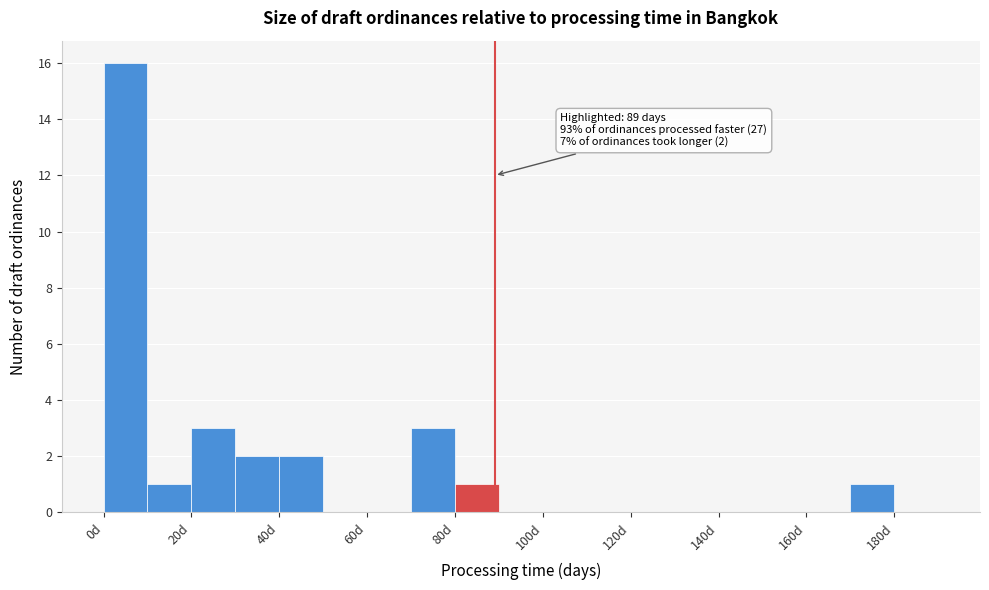

Over which range of the x-axis is the bar tallest?

0 to 10